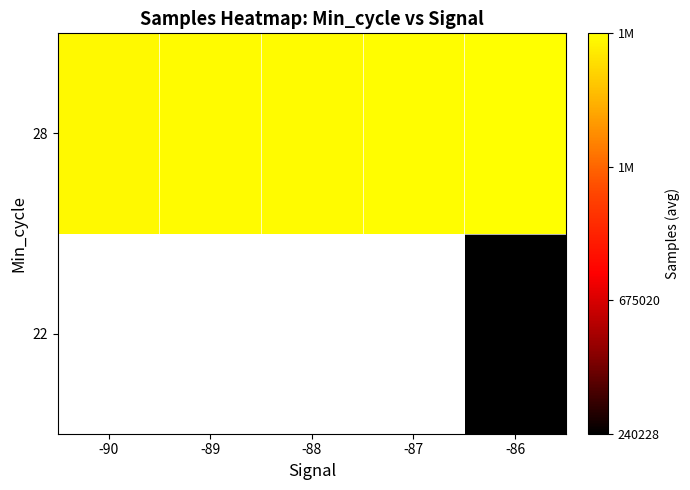

Rank the series by their average value, from highest to lowest.

22, 28